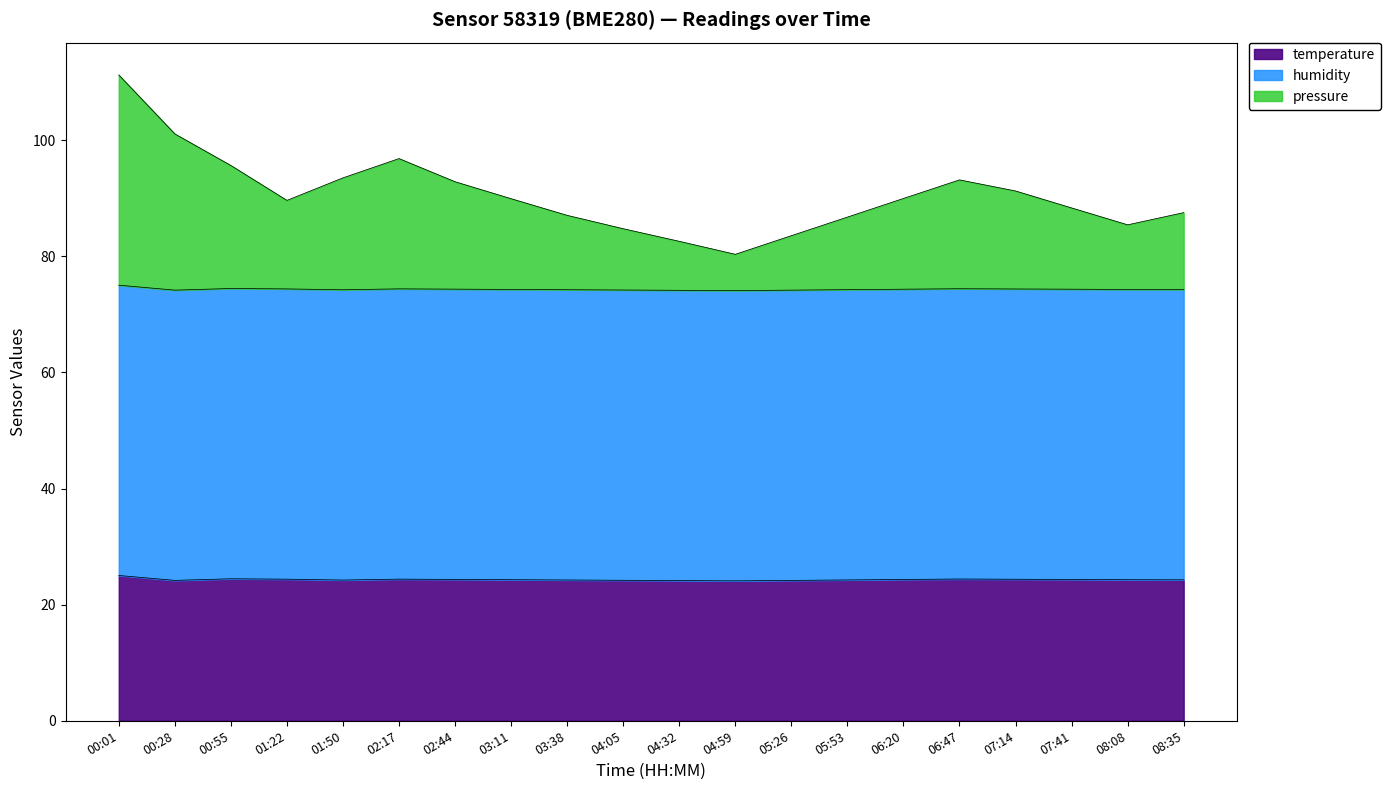

What is the total value across all series at 03:38?

87.1